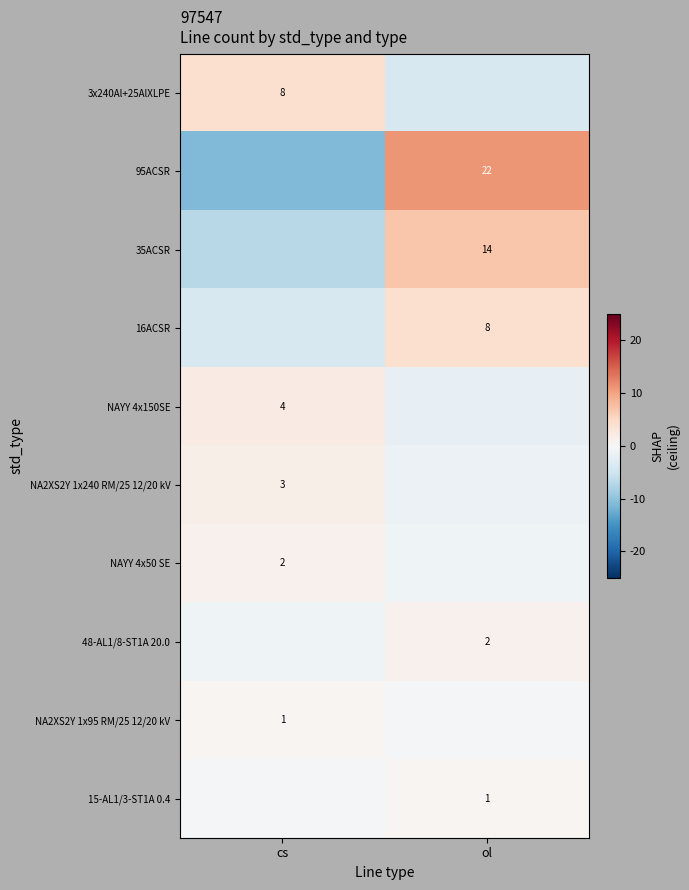

Is it true that 48-AL1/8-ST1A 20.0 equals 2.0 at ol?

True